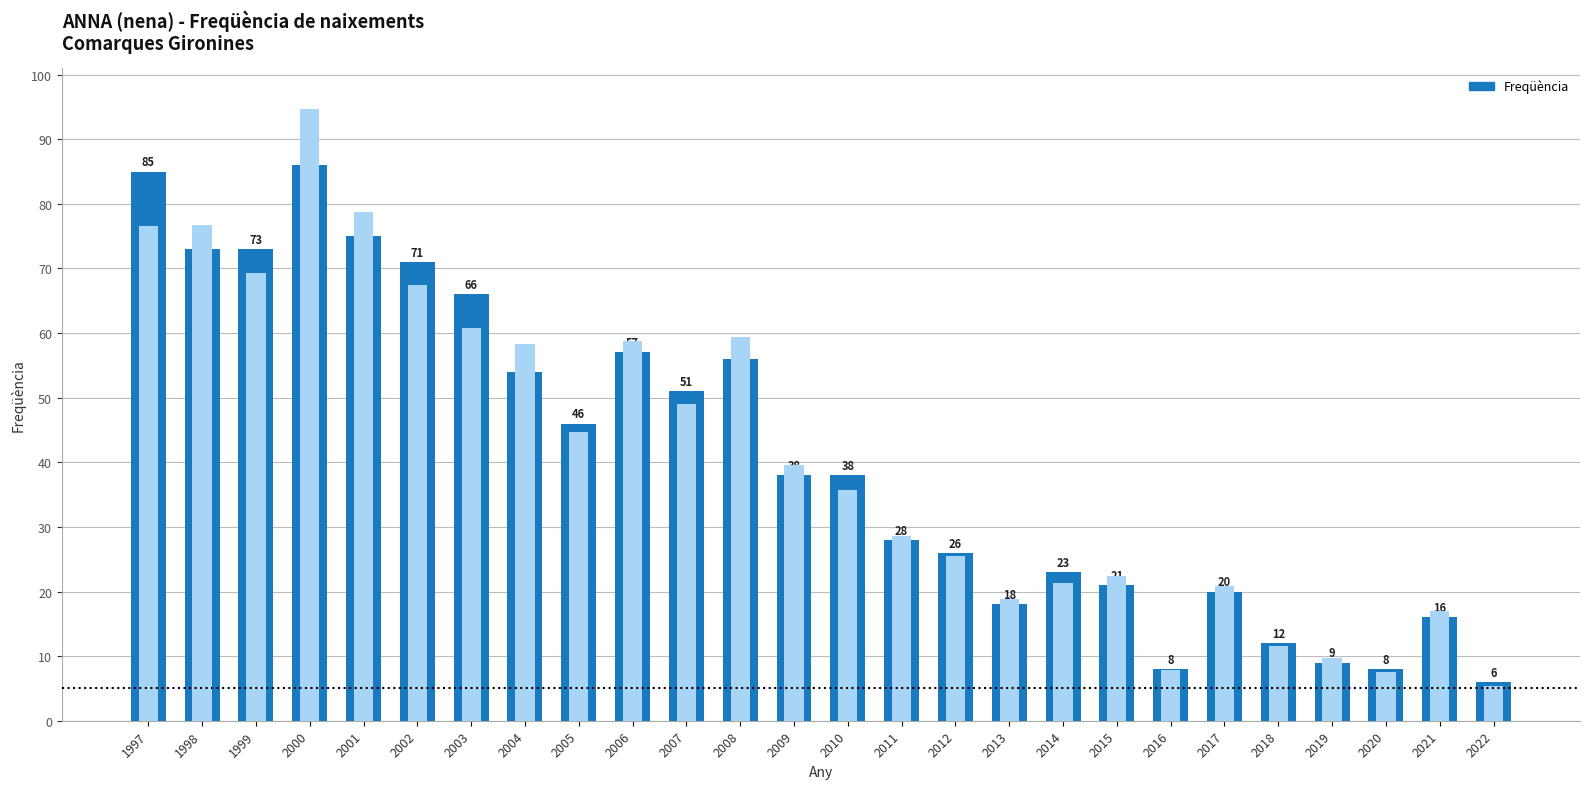

Does the chart contain stacked bars?

No